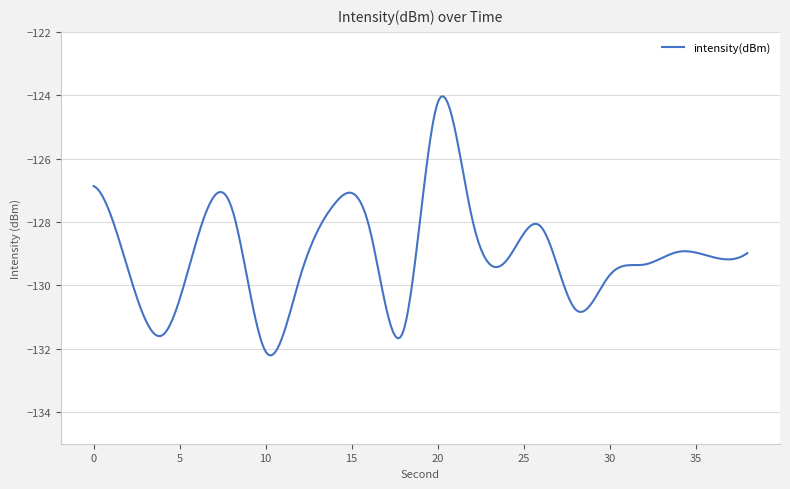

What is the difference between the maximum and minimum values?

8.2